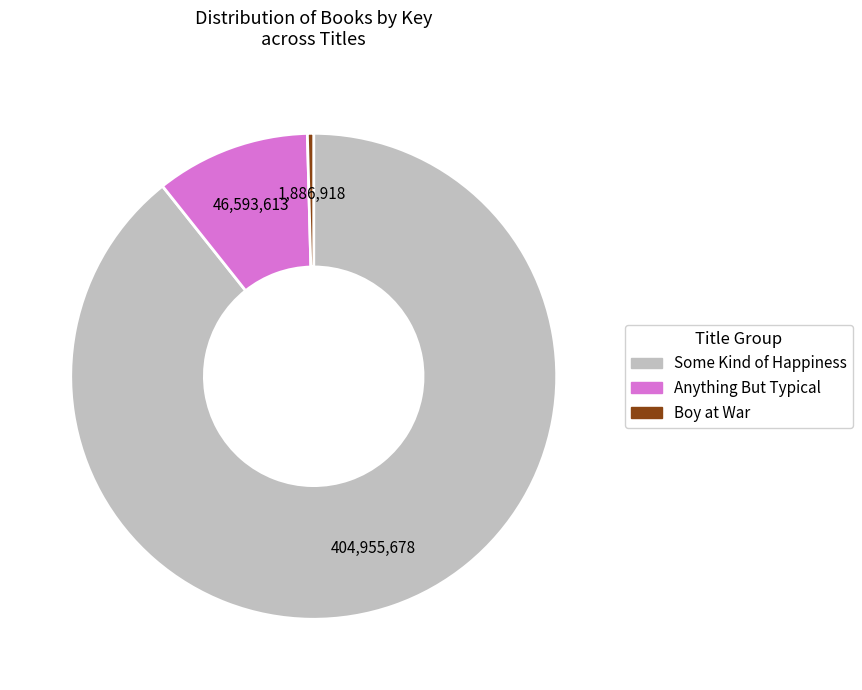

Which has a higher value, Anything But Typical or Boy at War?

Anything But Typical